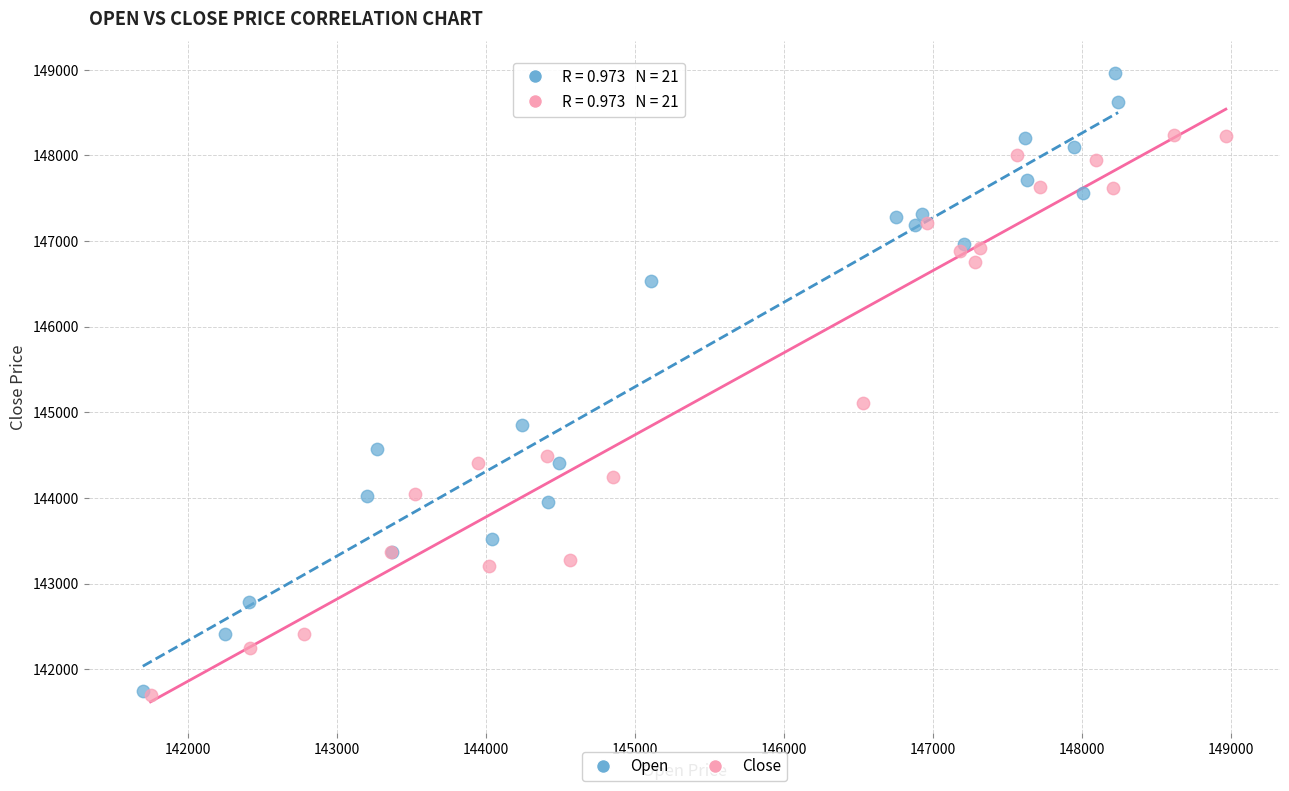

Which series has the widest spread of Y values?

Open